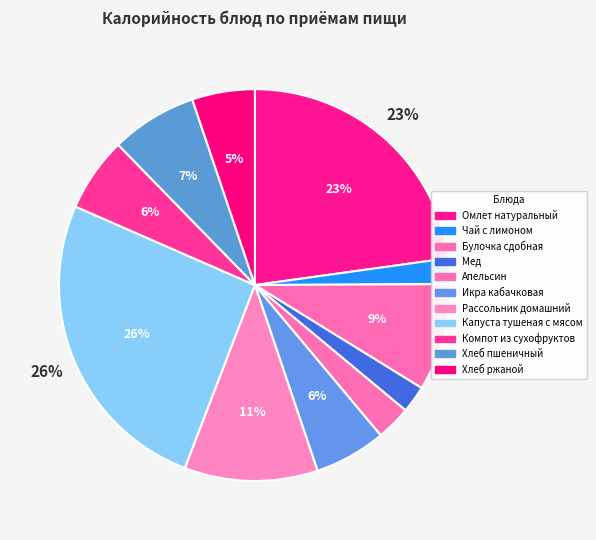

How many slices are in this pie chart?

11